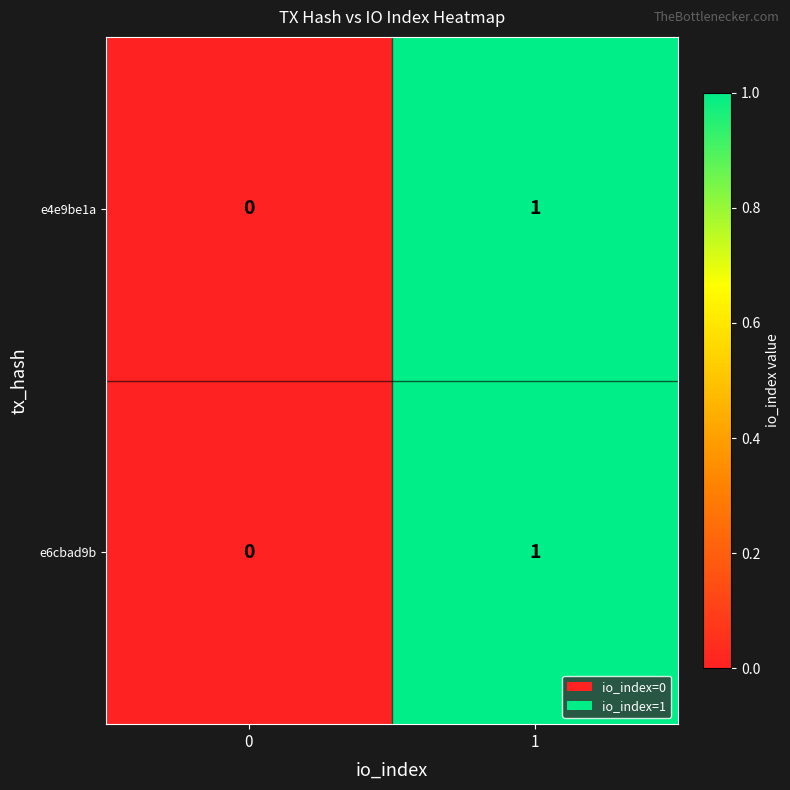

At which category is the sum across all series the highest?

1